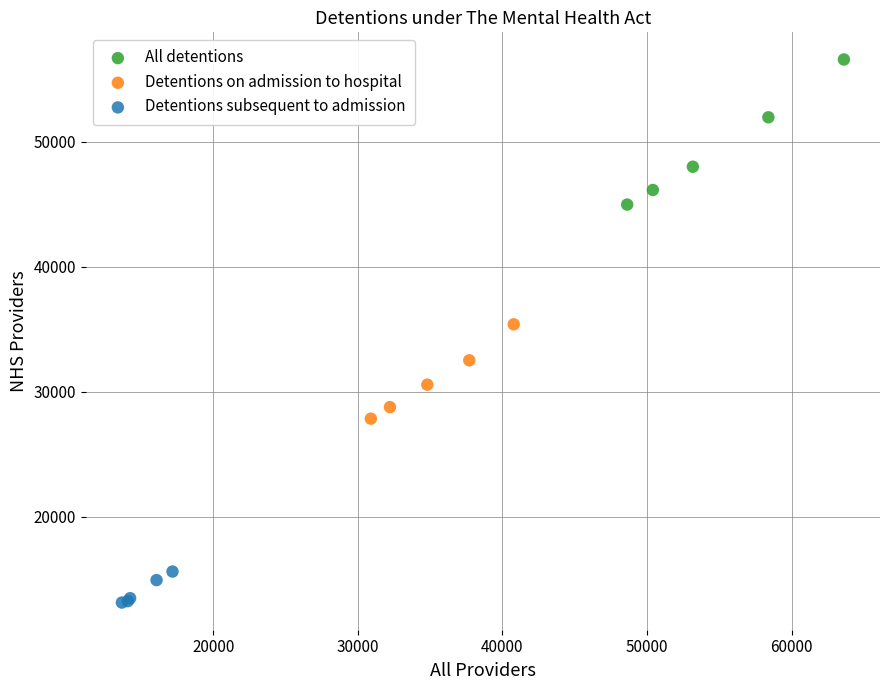

Which series has the largest Y range (max minus min)?

All detentions